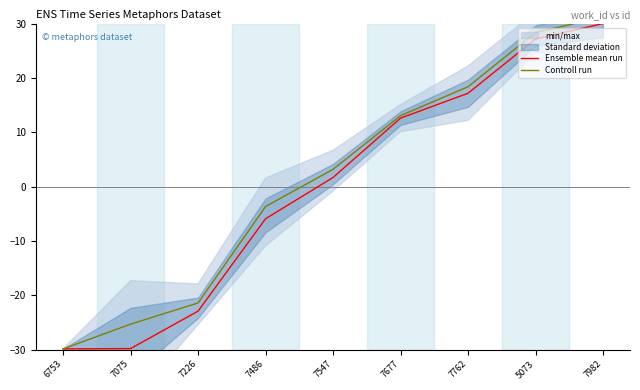

How many values in Controll run are below zero?

4